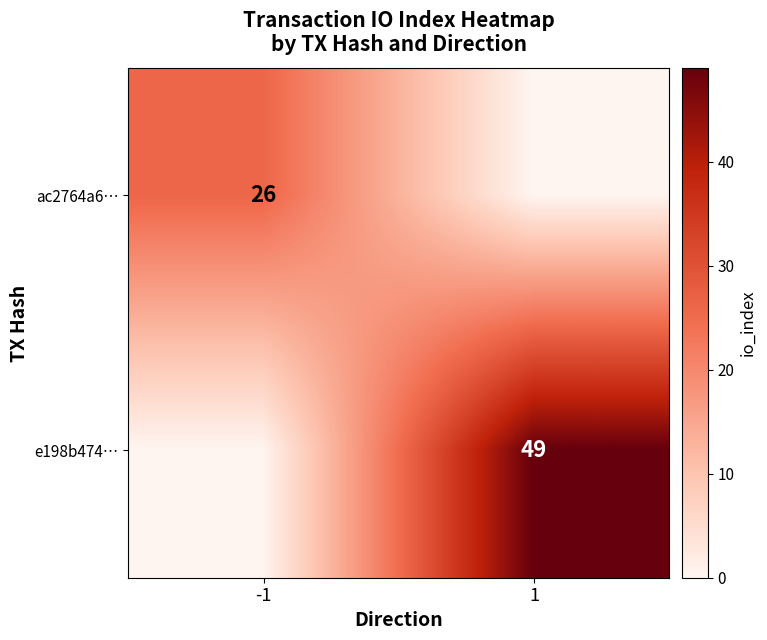

The value of ac2764a6… at -1 is 34. True or false?

False